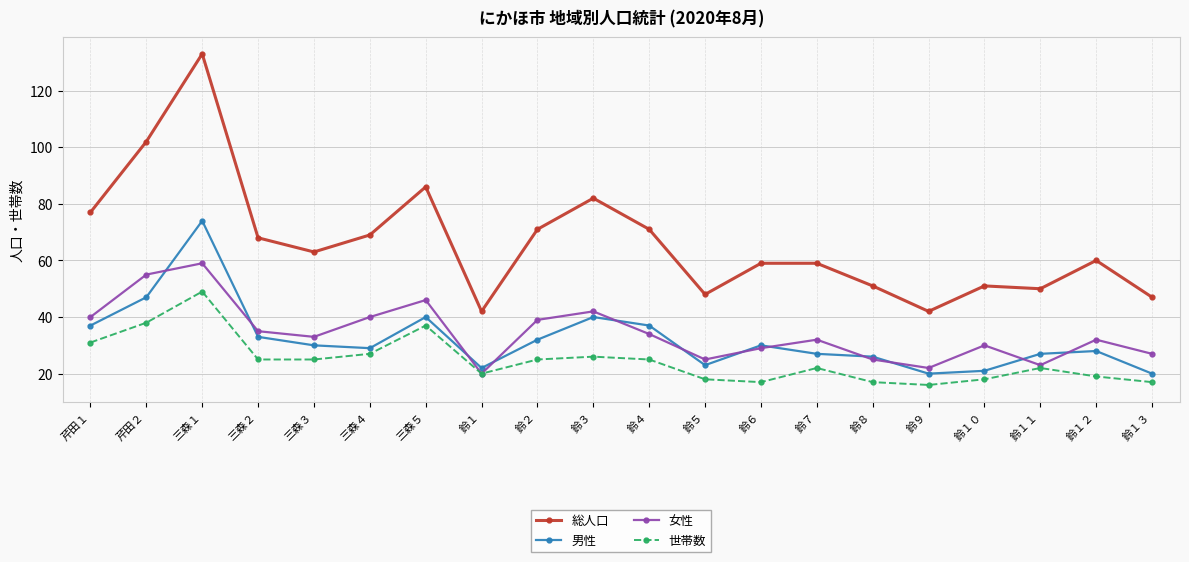

What is the sum of the 総人口 values at 三森２ and 鈴２?

139